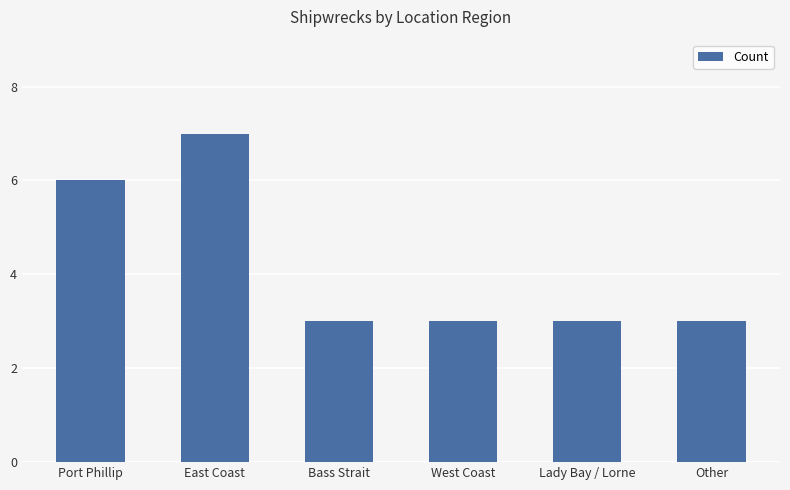

What is the change in value from East Coast to Other?

-4